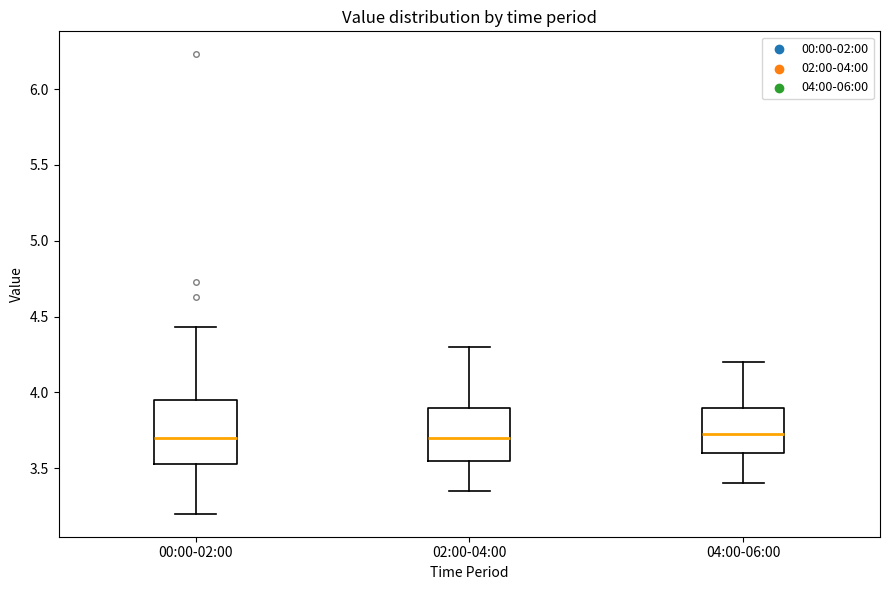

Reading left to right, read every box against the y-axis: the position of its median line, the range the box covers, and the ends of its whiskers. The values are not printed on the chart, so give them approximately, as read against the axis.

00:00-02:00: median 3.70, box 3.55 to 3.95, whiskers 3.20 to 4.45
02:00-04:00: median 3.70, box 3.55 to 3.90, whiskers 3.35 to 4.30
04:00-06:00: median 3.75, box 3.60 to 3.90, whiskers 3.40 to 4.20